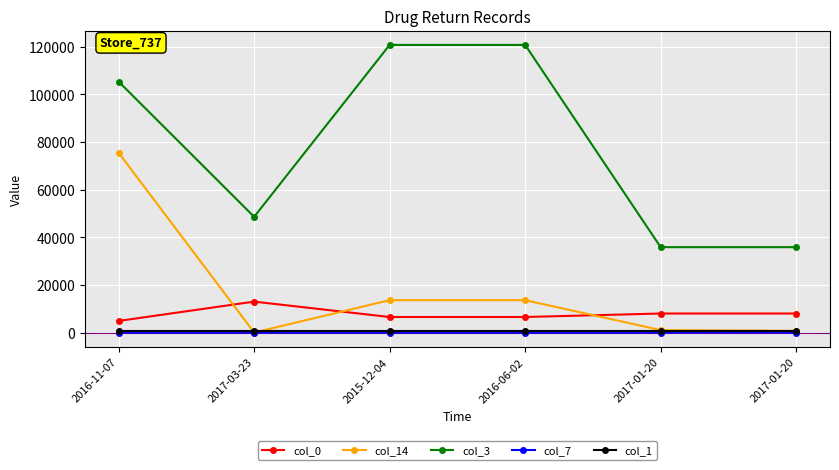

What is the minimum value for col_0?

4888.0